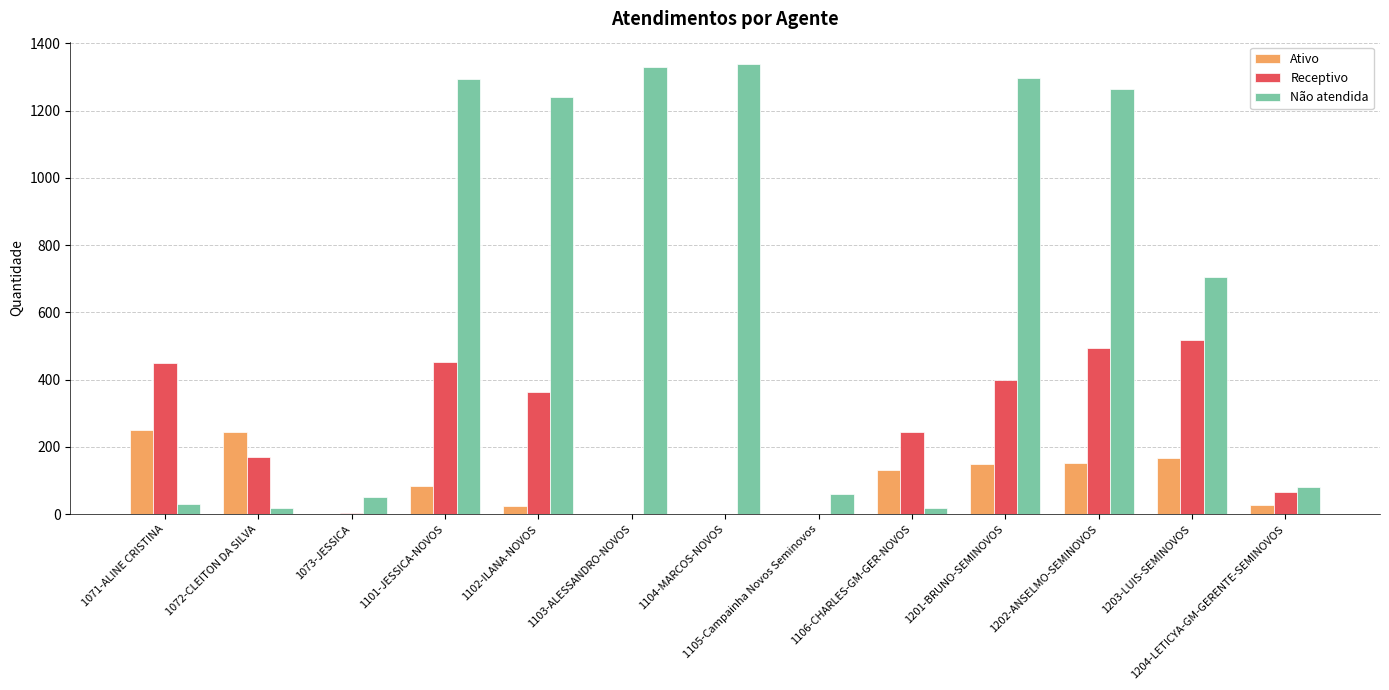

Is the value of Ativo at 1201-BRUNO-SEMINOVOS greater than the value of Não atendida at 1073-JESSICA?

Yes